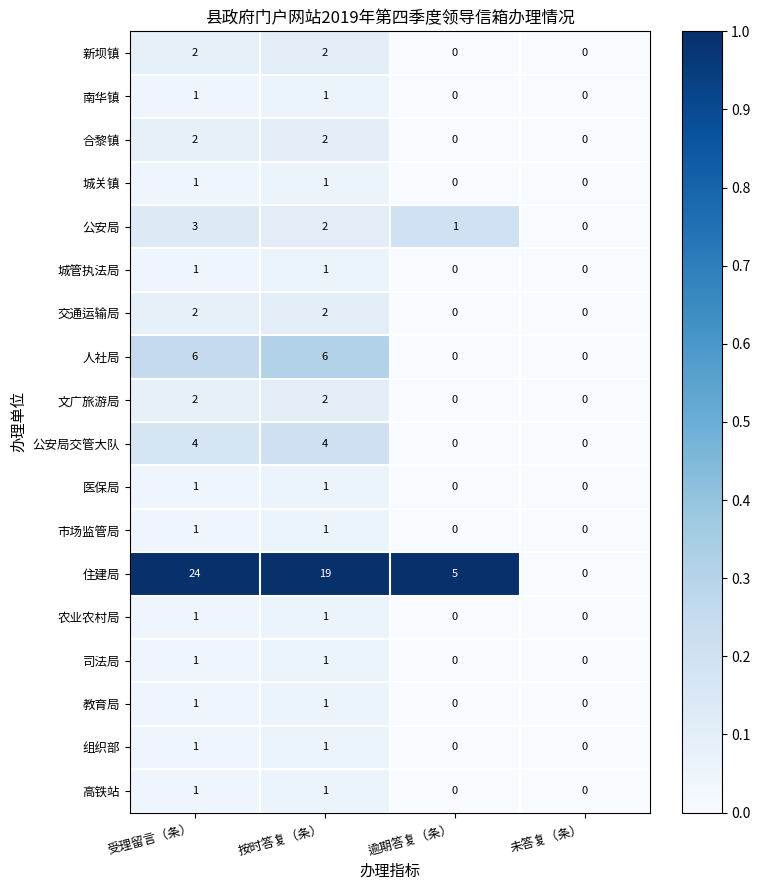

True or false: 司法局 has a value of 2 at 按时答复（条）.

False